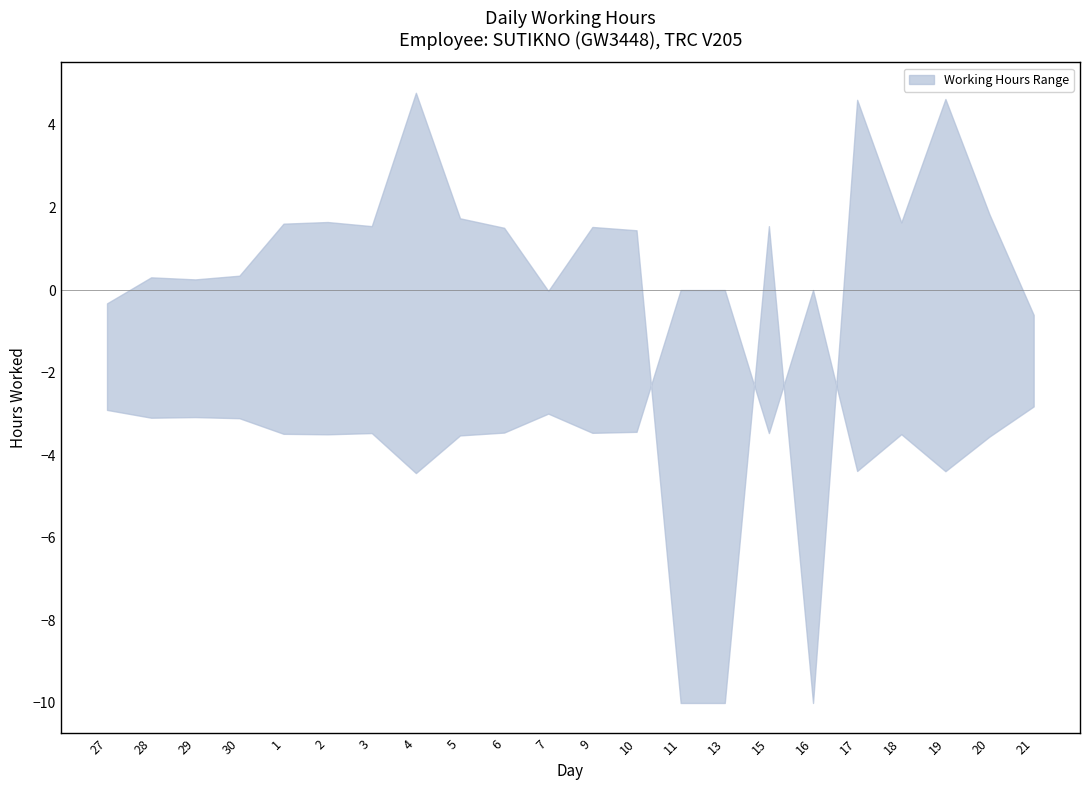

Count the number of categories in the chart.

22